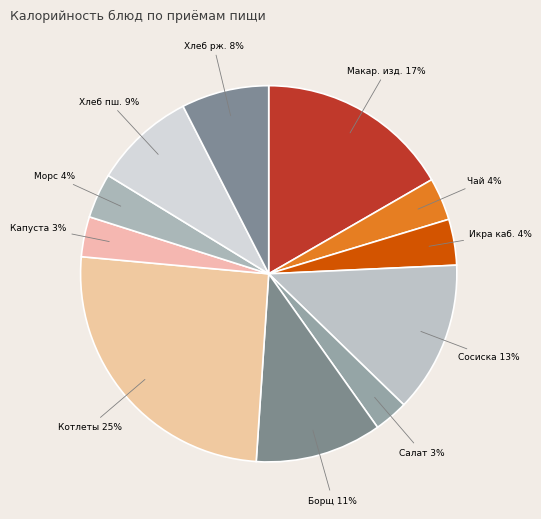

To the nearest percent, what is the difference between the largest and smallest slice percentages?

22%